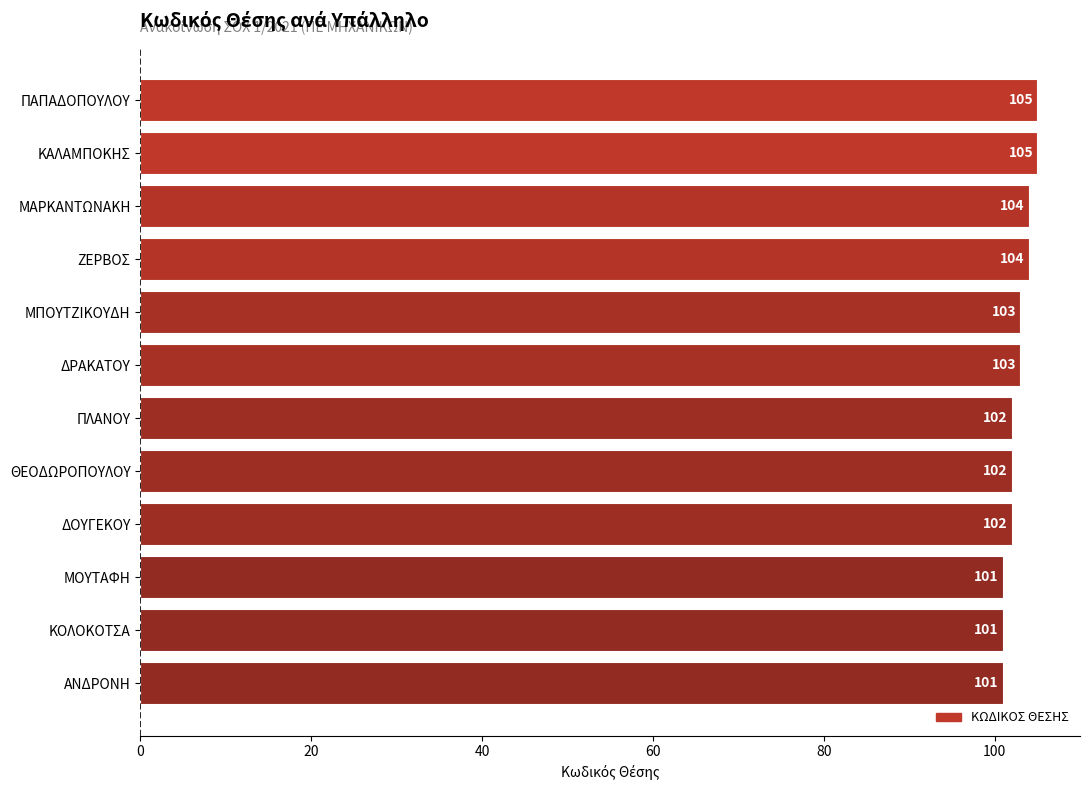

Are the bars grouped side by side (vs. stacked)?

No